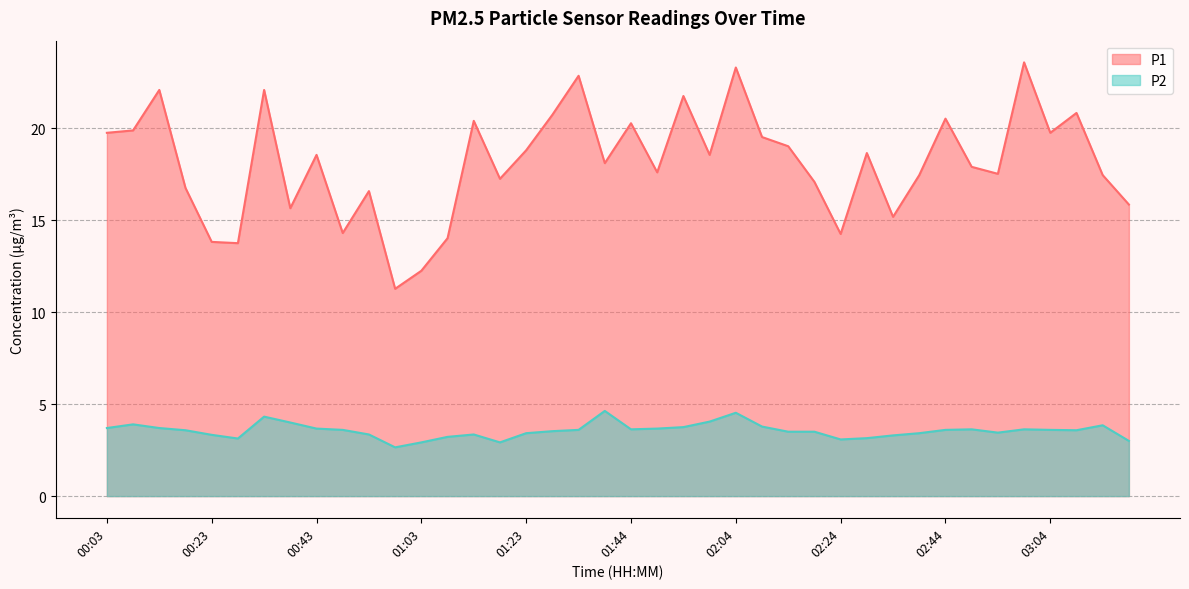

True or false: P1 and P2 cross at least once.

False